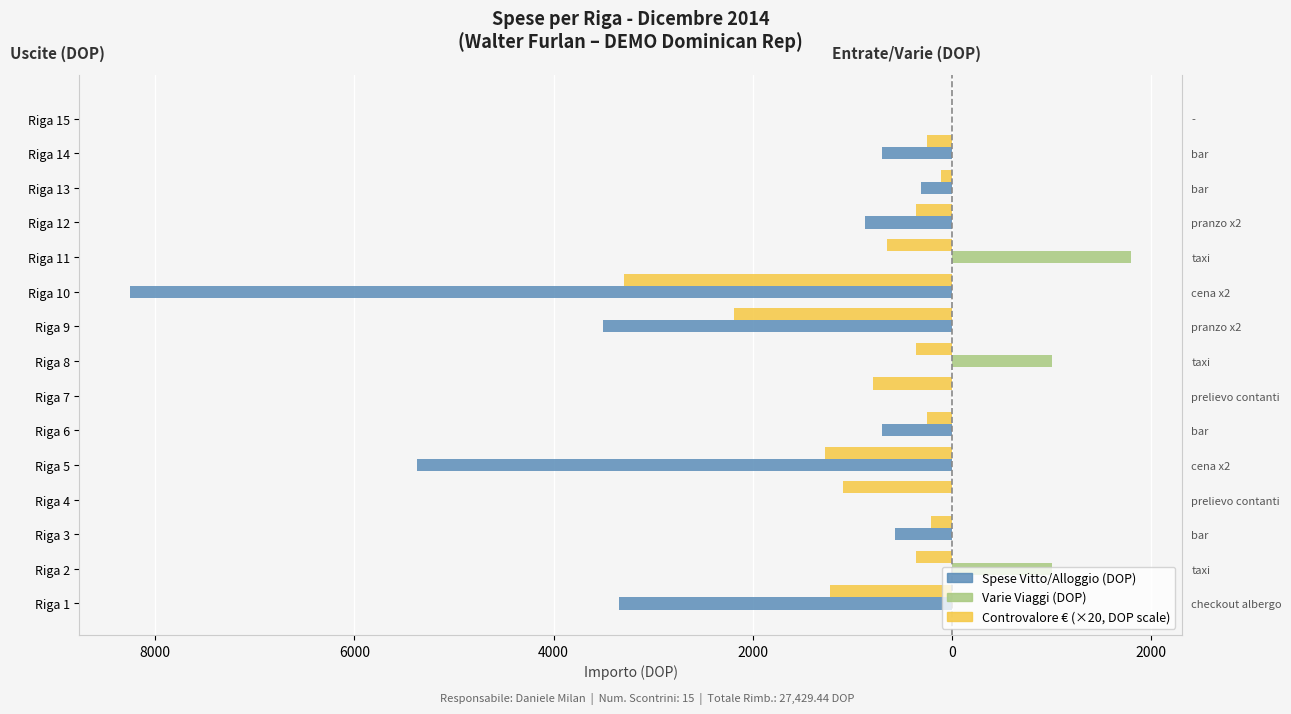

Are the bars horizontal?

Yes